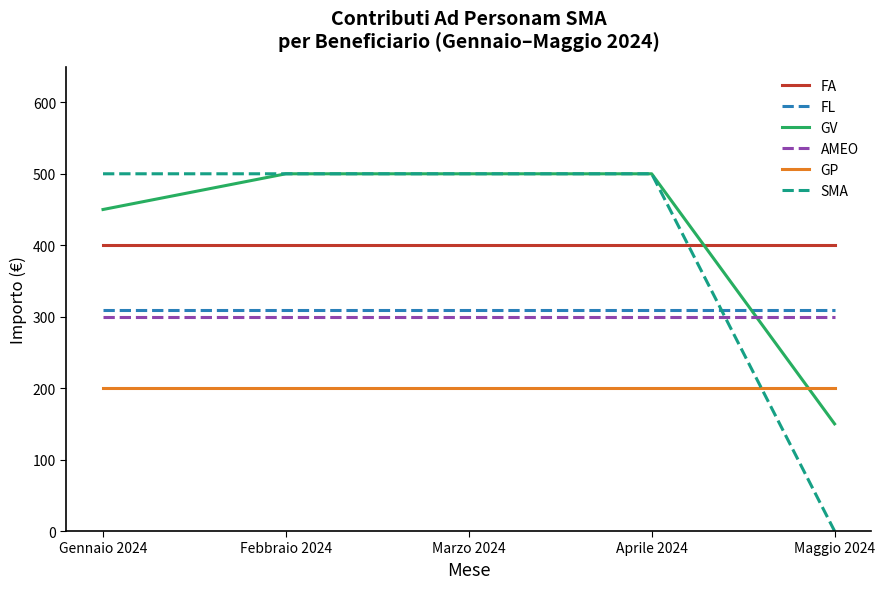

What is the highest value of the GP series?

200